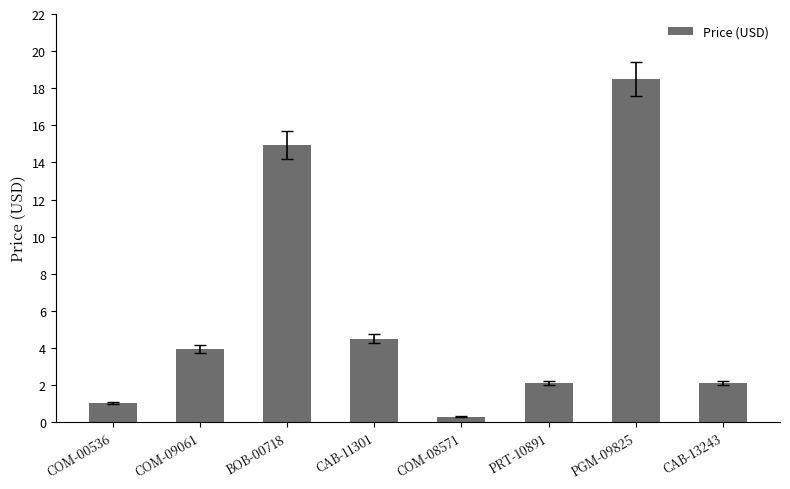

Which label corresponds to the smallest value in the chart?

COM-08571